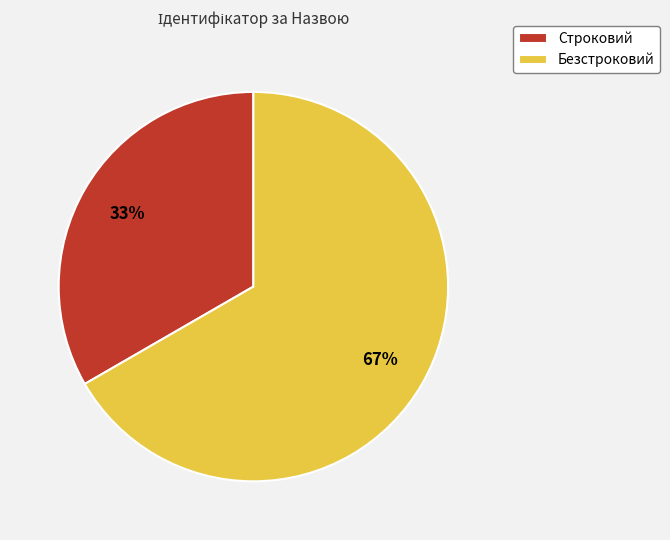

What is the smallest slice in the pie chart?

Строковий